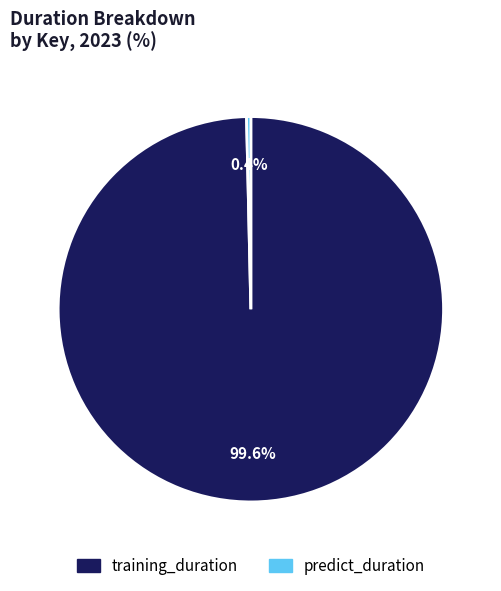

What percentage is the training_duration slice, to the nearest percent?

100%